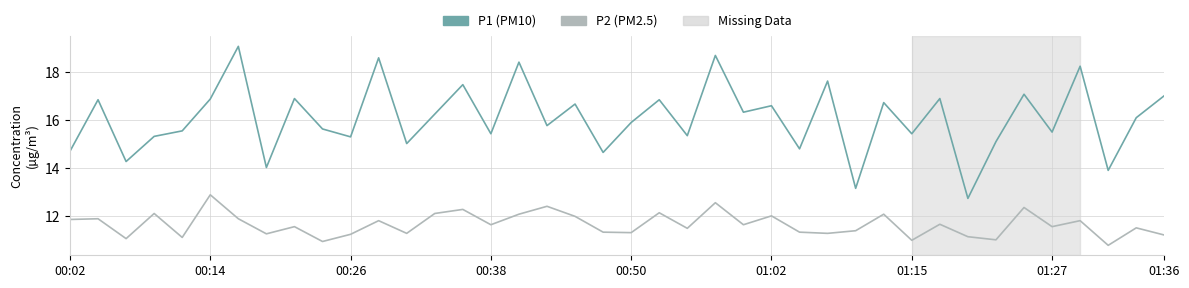

What is the greatest value displayed?

19.1